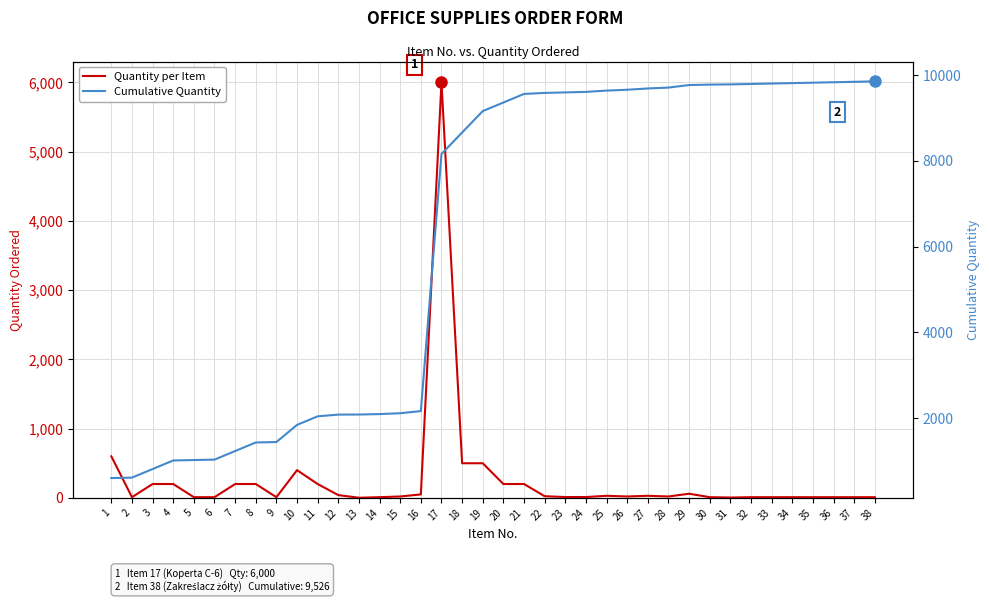

The Quantity per Item series shows 3 at 6. True or false?

False